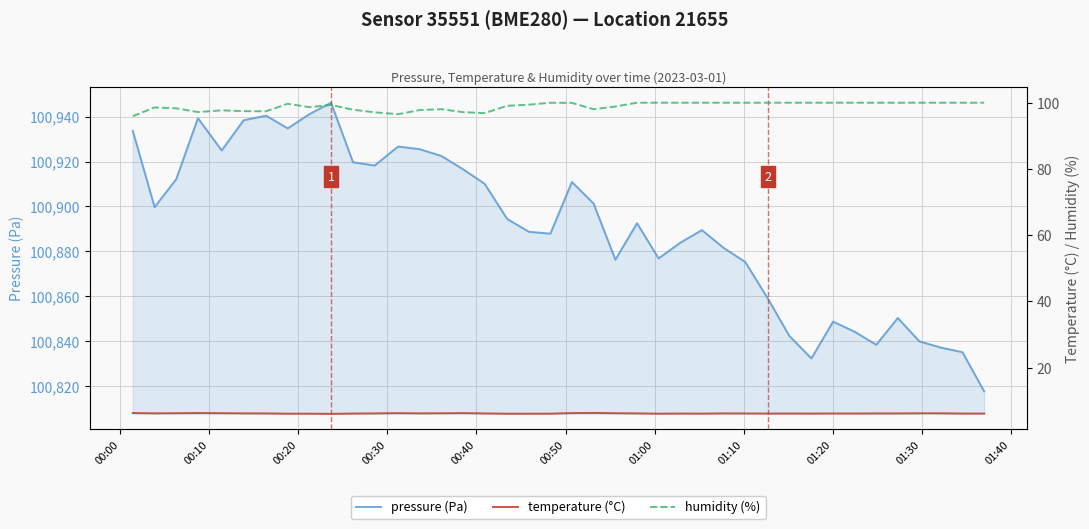

Reading left to right, list all the values displayed in this chart.

pressure (Pa): 100933.6	100899.7	100912.2	100939.3	100924.9	100938.3	100940.4	100934.7	100941.1	100946.1	100919.7	100918.2	100926.7	100925.5	100922.4	100916.5	100910.1	100894.4	100888.8	100887.9	100910.9	100901.3	100876.3	100892.6	100876.9	100883.9	100889.5	100881.6	100875.3	100859.1	100842.4	100832.4	100848.8	100844.3	100838.5	100850.4	100840.0	100837.2	100835.2	100817.8
temperature (°C): 6.3	6.2	6.2	6.3	6.2	6.2	6.2	6.1	6.1	6.0	6.1	6.2	6.2	6.2	6.2	6.2	6.2	6.1	6.1	6.1	6.3	6.3	6.2	6.2	6.1	6.1	6.1	6.2	6.1	6.1	6.1	6.1	6.1	6.1	6.2	6.2	6.2	6.2	6.1	6.1
humidity (%): 95.9	98.6	98.3	97.2	97.7	97.5	97.4	99.7	98.7	99.3	97.9	97.1	96.5	97.8	98.0	97.2	96.9	99.1	99.4	100.0	100.0	98.0	98.9	100.0	100.0	100.0	100.0	100.0	100.0	100.0	100.0	100.0	100.0	100.0	100.0	100.0	100.0	100.0	100.0	100.0